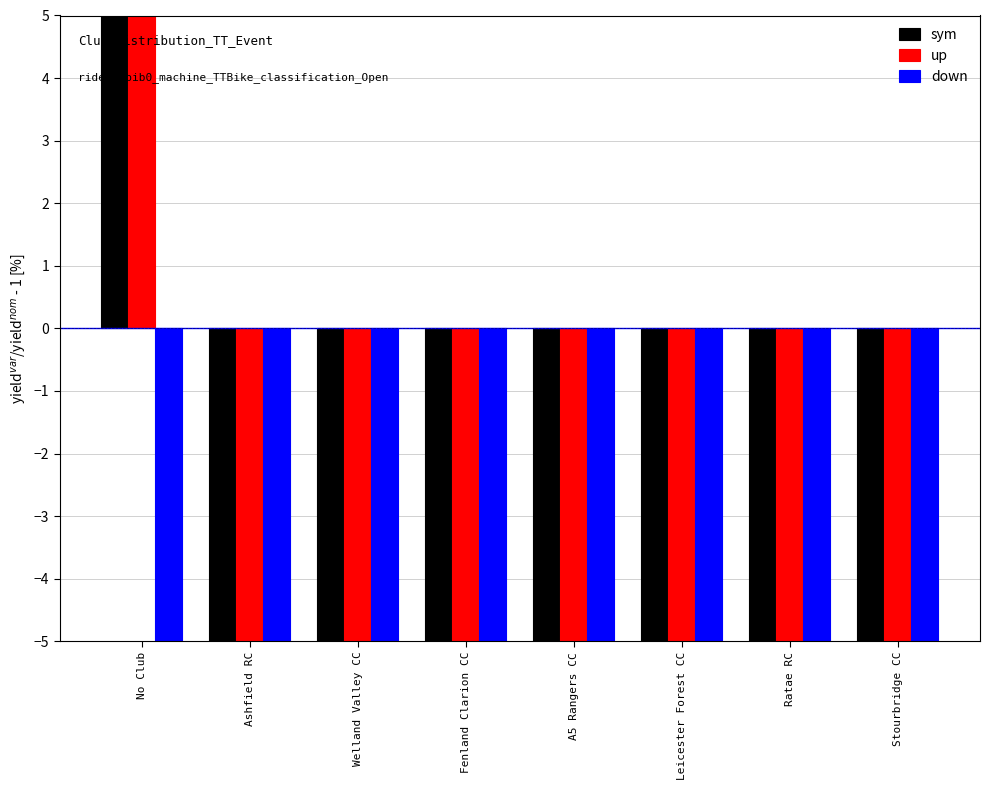

At which category does the chart reach its peak across all series?

No Club